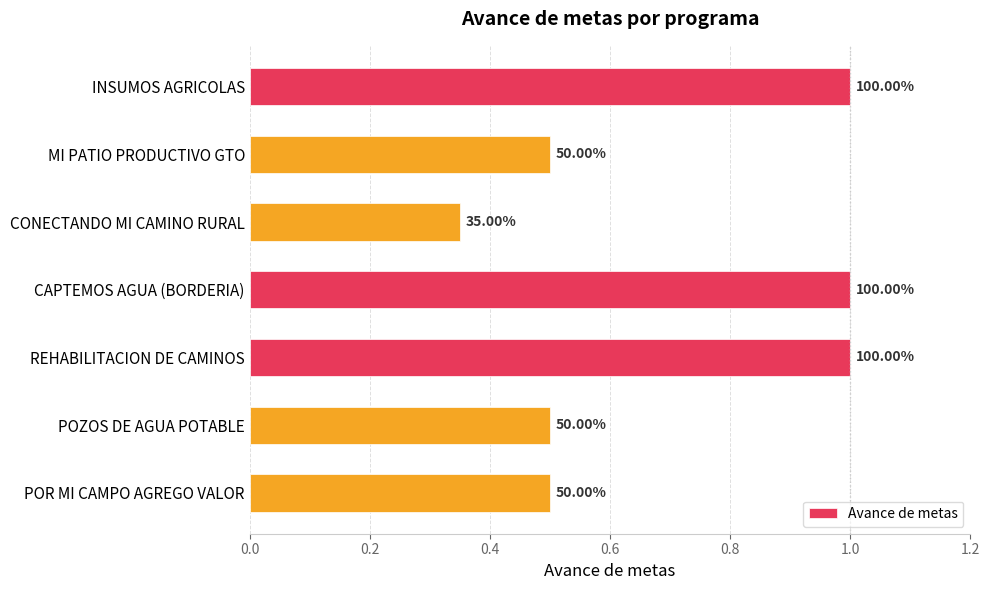

Where is the data nearest to the value 0?

CONECTANDO MI CAMINO RURAL